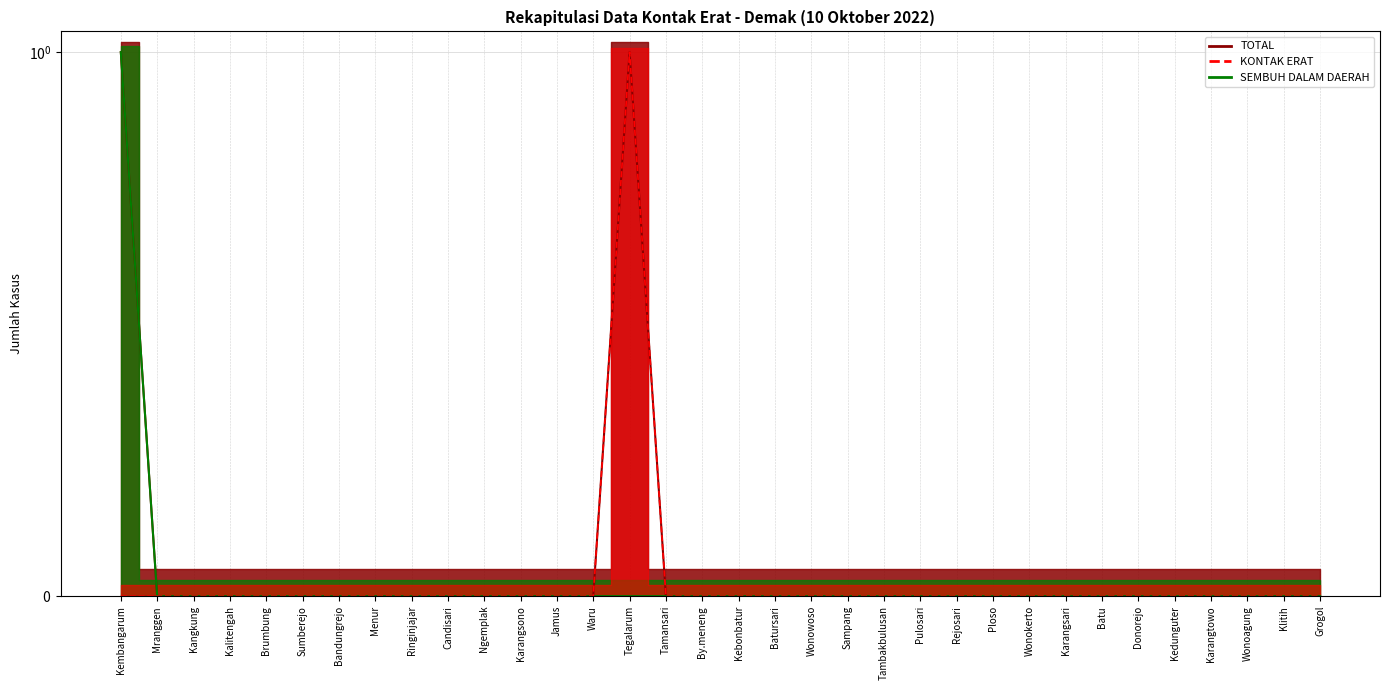

True or false: TOTAL and KONTAK ERAT cross at least once.

False